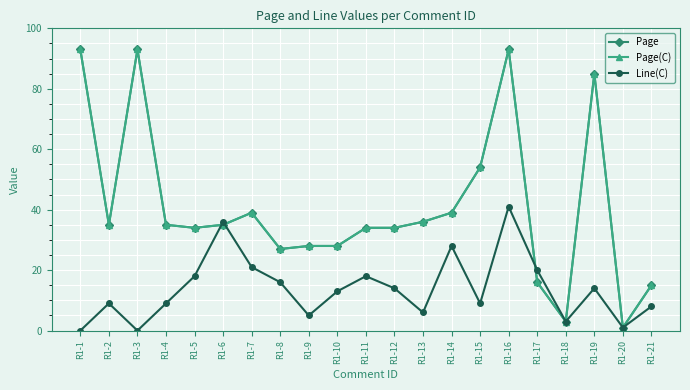

Does the chart have visible grid lines?

Yes